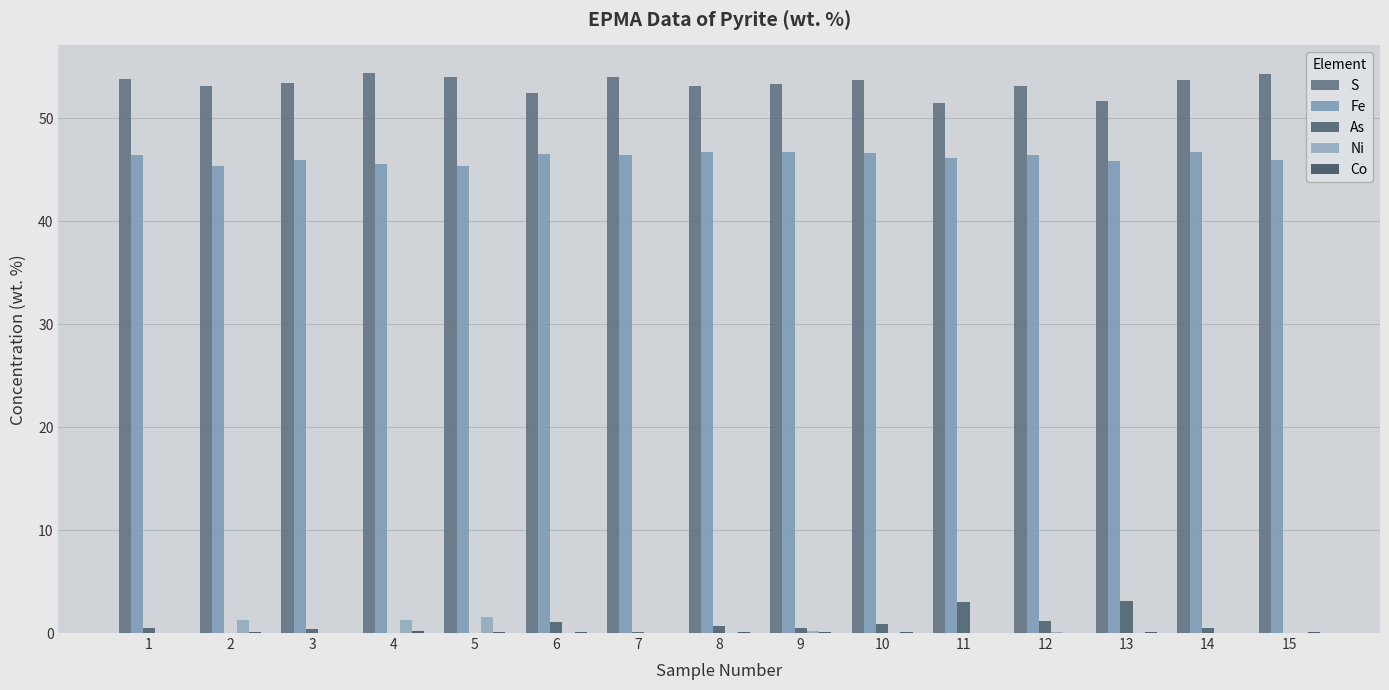

How many groups of bars are there?

15